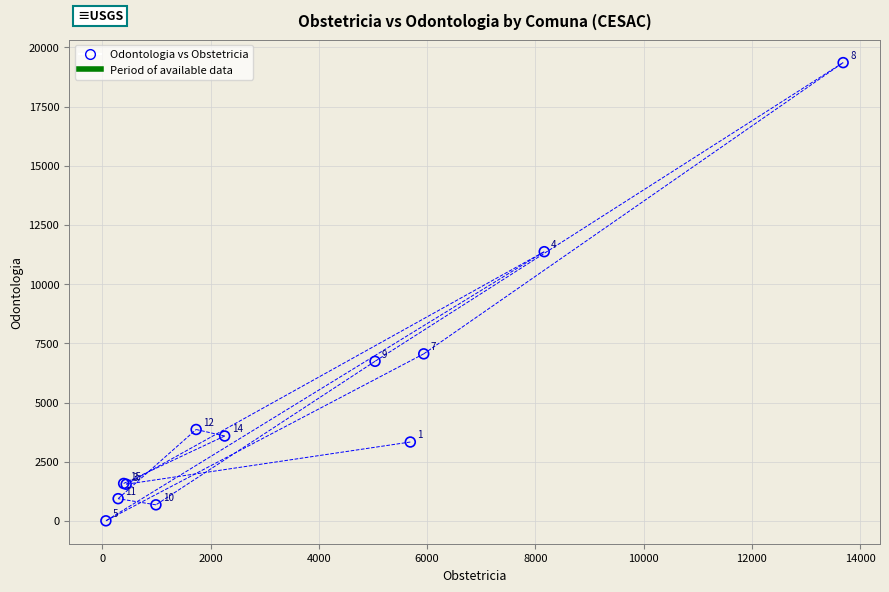

What Y value in the scatter plot is closest to 9679?

11370